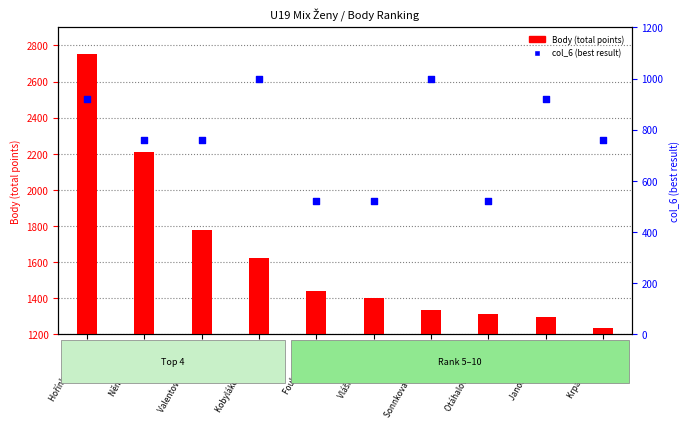

Which series reaches the minimum Y coordinate?

col_6 (best result)